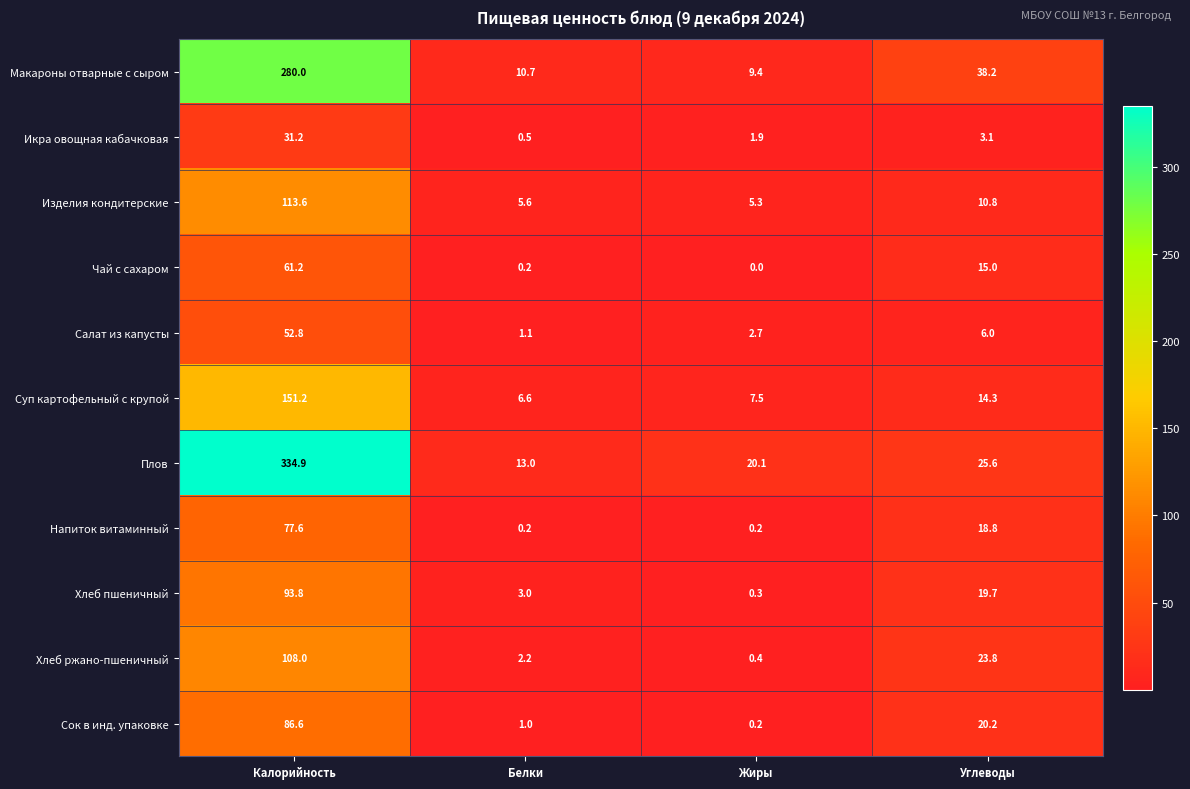

What is the highest value of the Макароны отварные с сыром series?

280.0